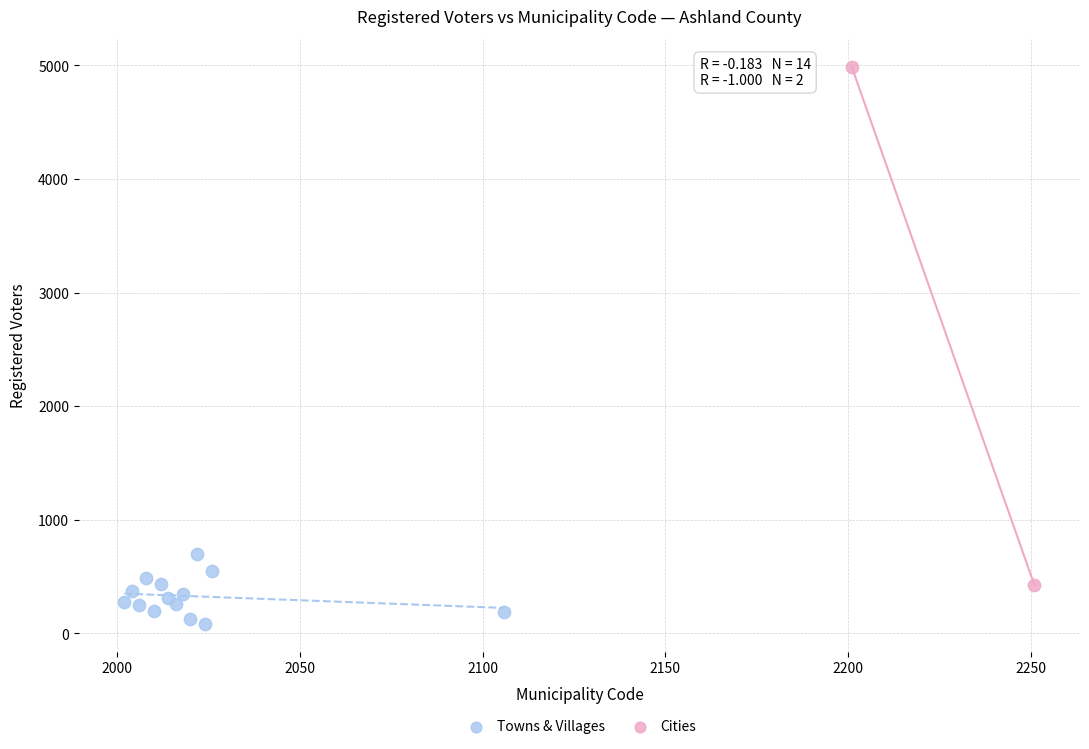

Which series has the widest spread of Y values?

Cities